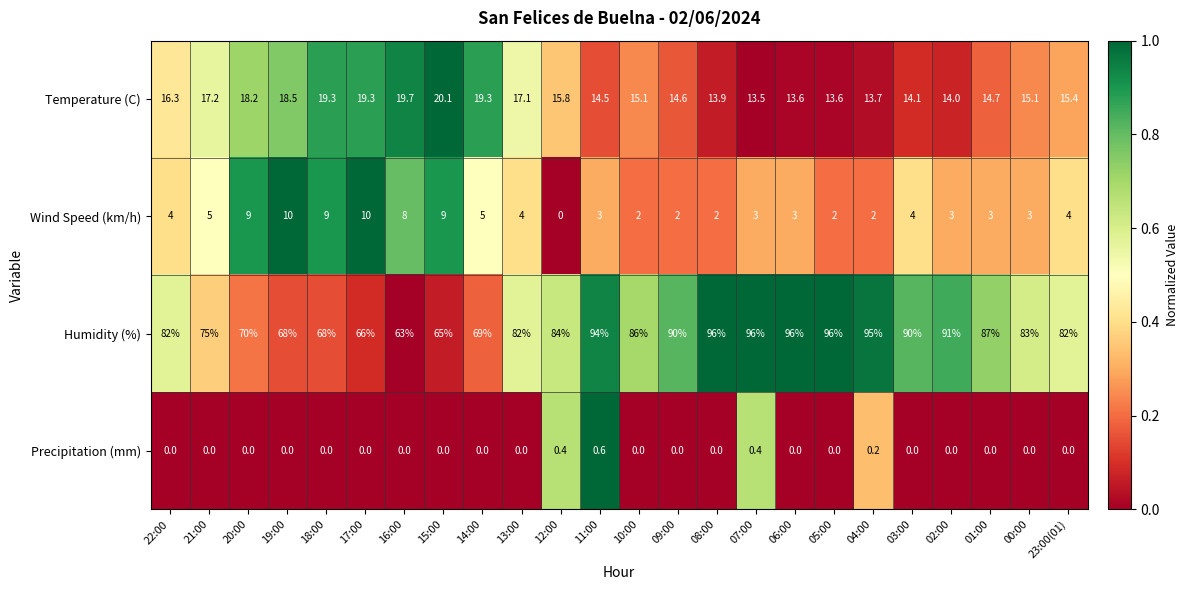

What is the sum of the Wind Speed (km/h) values at 01:00 and 00:00?

6.0